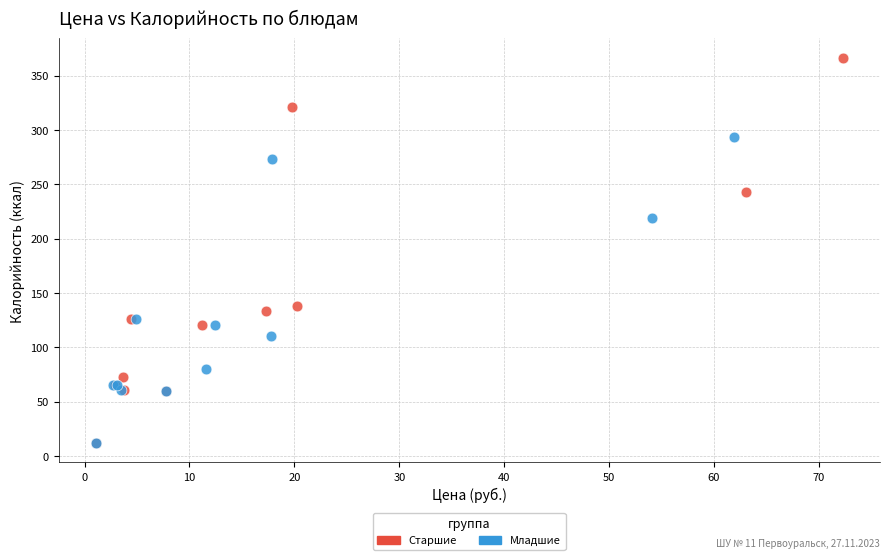

Which series reaches the maximum Y coordinate?

Старшие